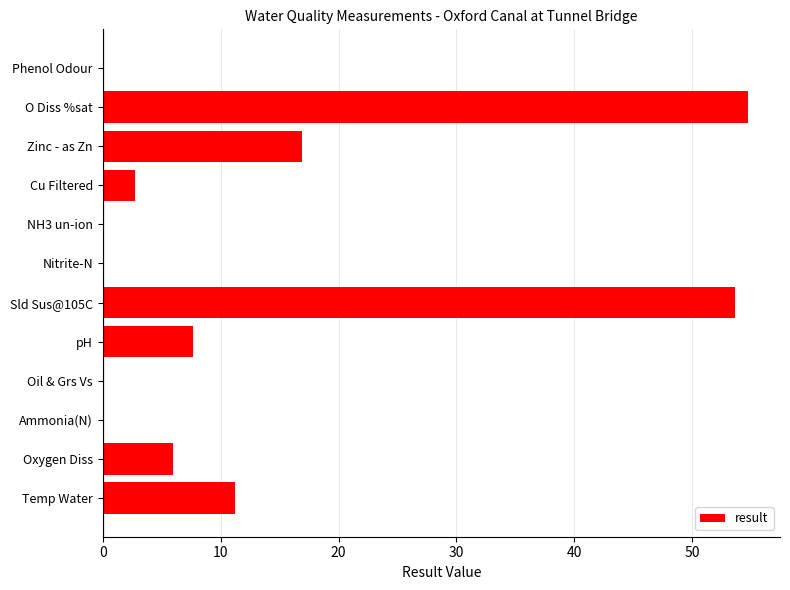

How many distinct data groups are displayed?

1